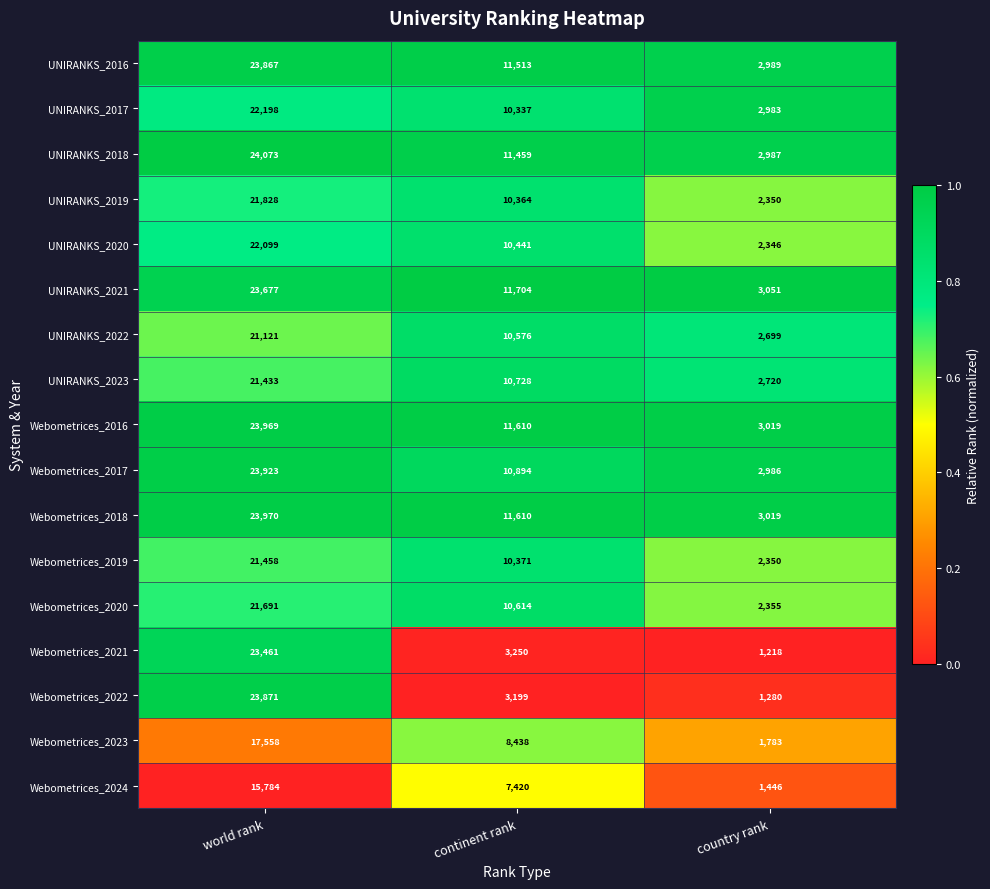

Which category has the highest value in the Webometrices_2018 series?

world rank